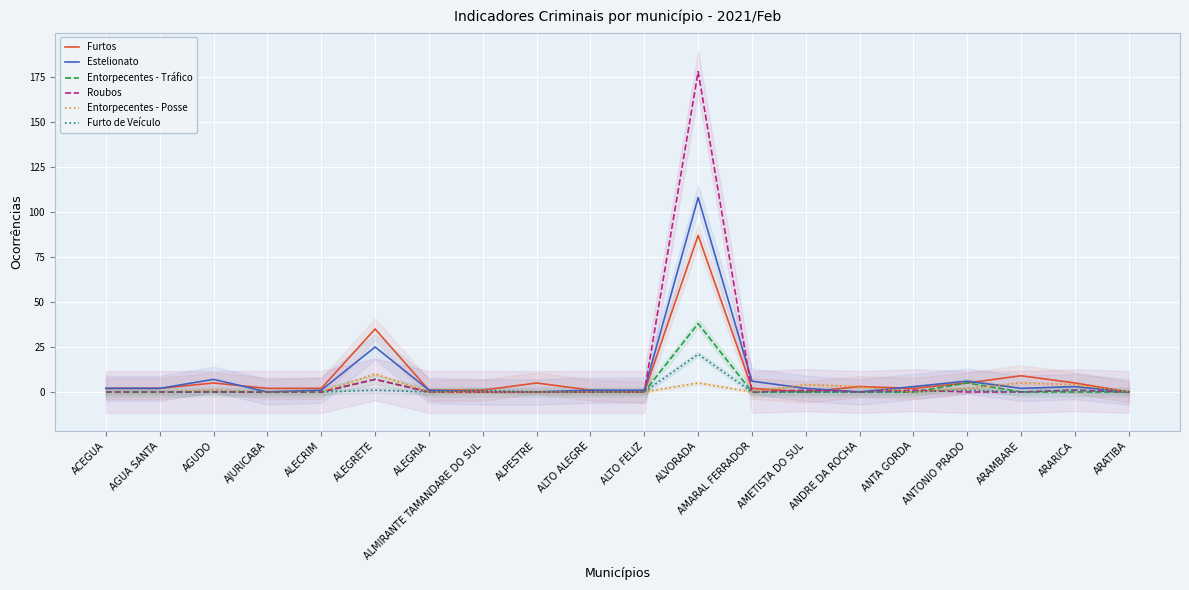

Is it true that Entorpecentes - Posse equals 5 at ARAMBARE?

True